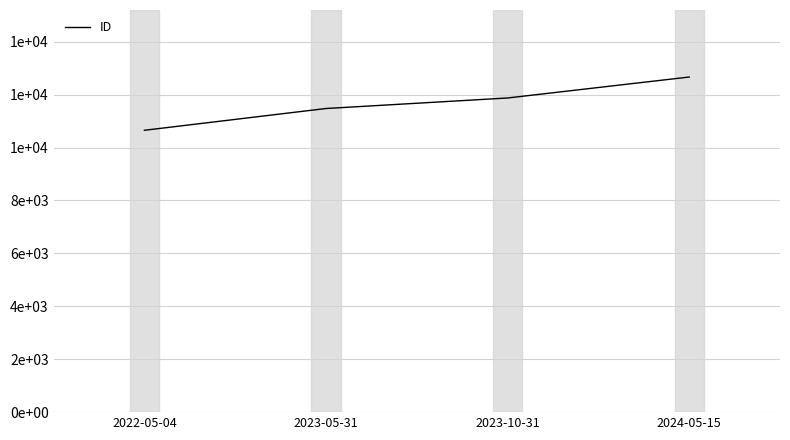

What is the difference between the values at 2024-05-15 and 2023-05-31?

1190